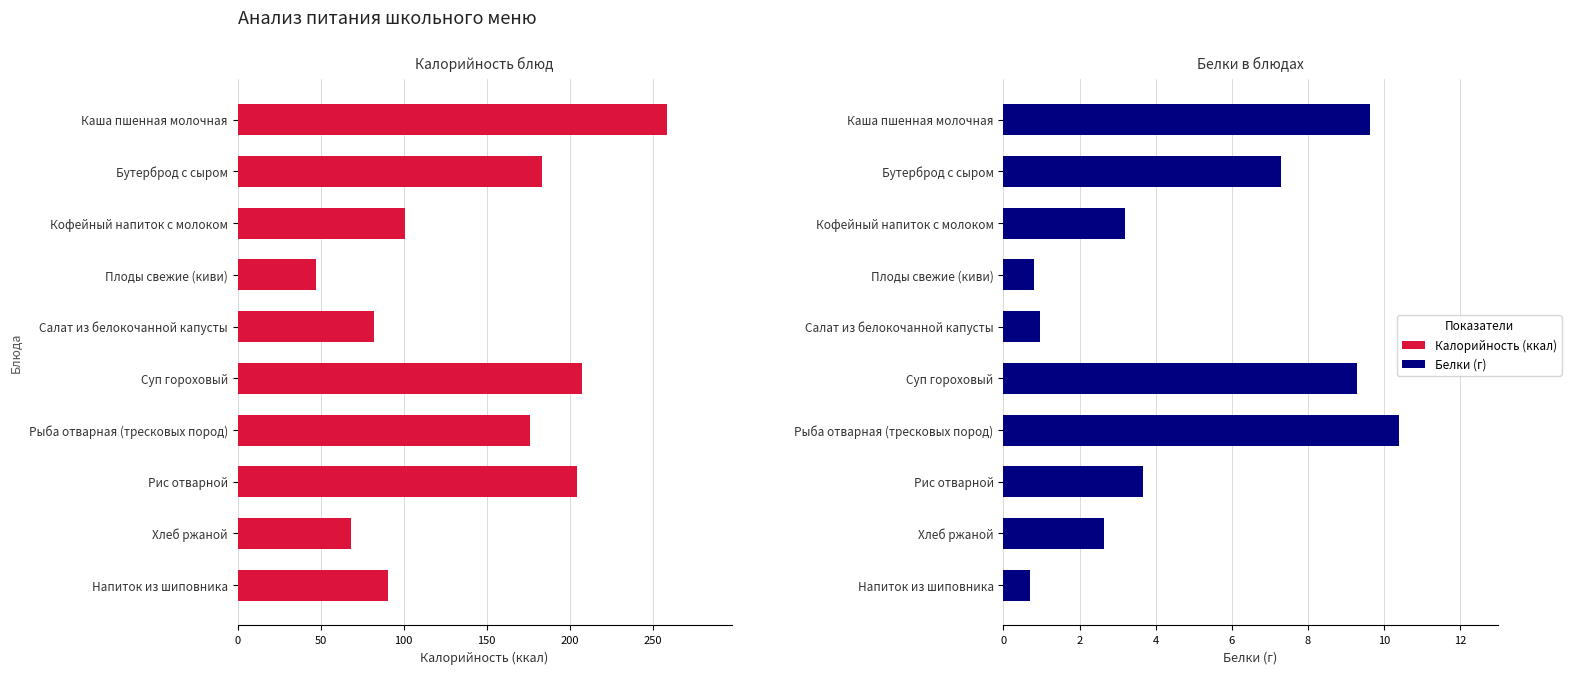

Does the chart contain stacked bars?

No